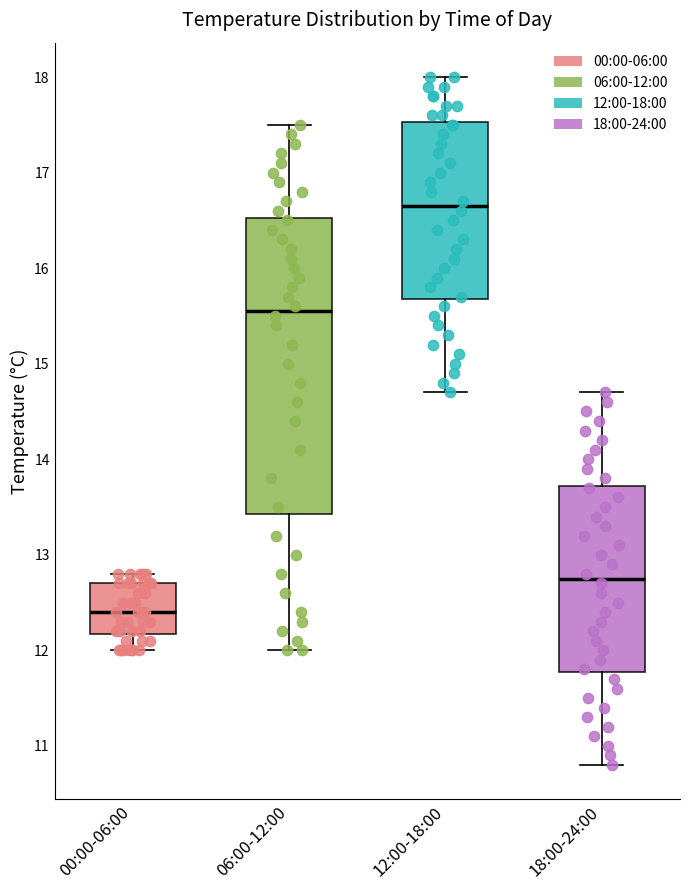

Which box is the tallest, from its lower edge to its upper edge?

06:00-12:00